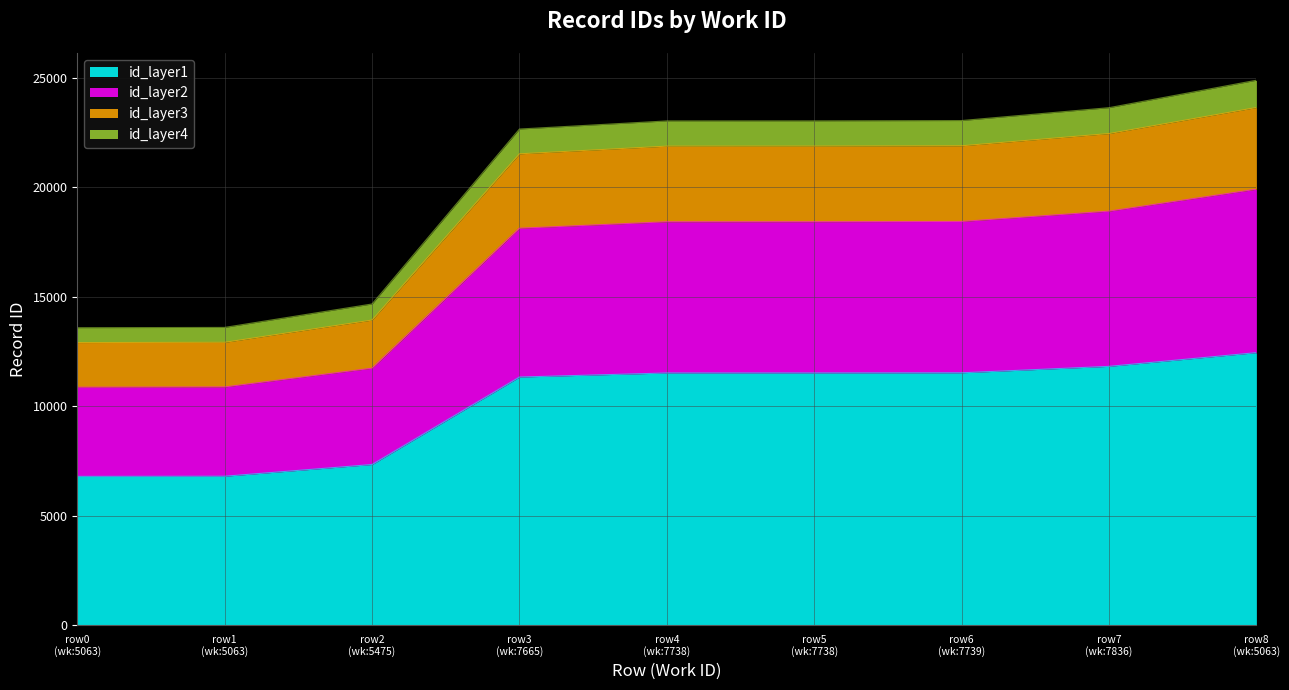

What is the greatest value displayed?

23632